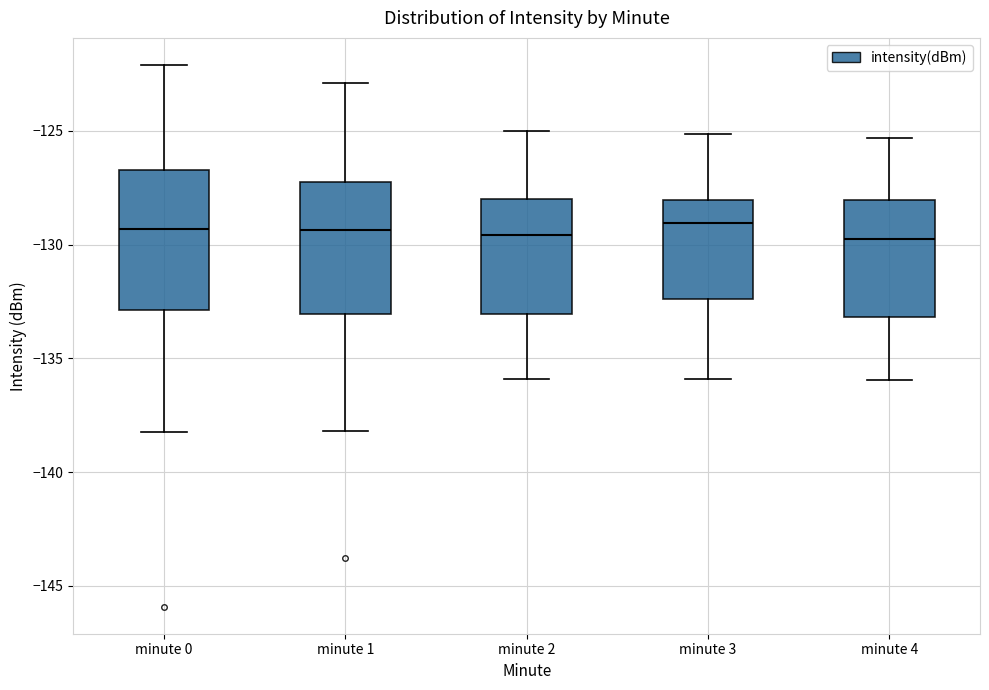

Reading left to right, transcribe this box plot: for each box, give where its median line is, the range the box spans, and where its two whiskers end, as read against the y-axis. The values are not printed on the chart, so give them approximately, as read against the axis.

minute 0: median -129.5, box -133.0 to -126.5, whiskers -138.0 to -122.0
minute 1: median -129.5, box -133.0 to -127.5, whiskers -138.0 to -123.0
minute 2: median -129.5, box -133.0 to -128.0, whiskers -136.0 to -125.0
minute 3: median -129.0, box -132.5 to -128.0, whiskers -136.0 to -125.0
minute 4: median -129.5, box -133.0 to -128.0, whiskers -136.0 to -125.5